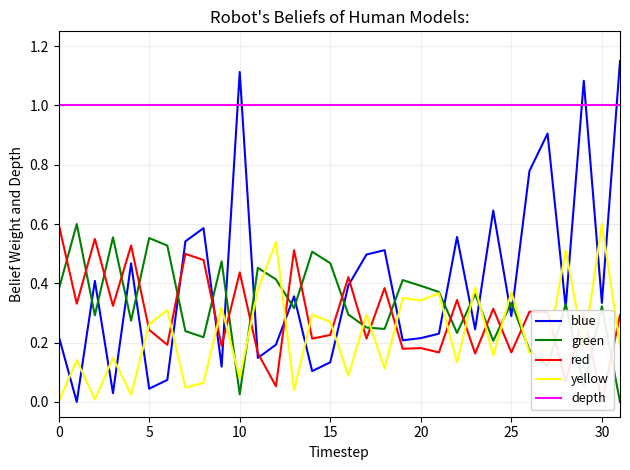

In green, how many points are higher than both neighbors (excluding endpoints)?

11